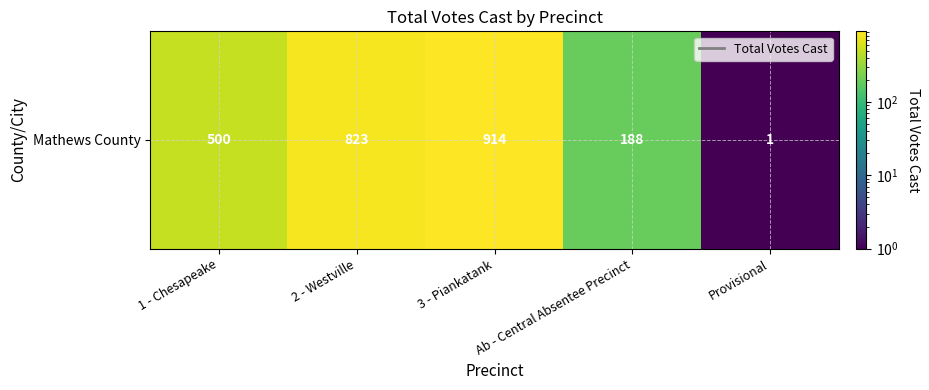

What is the difference between the values at 3 - Piankatank and Ab - Central Absentee Precinct?

726